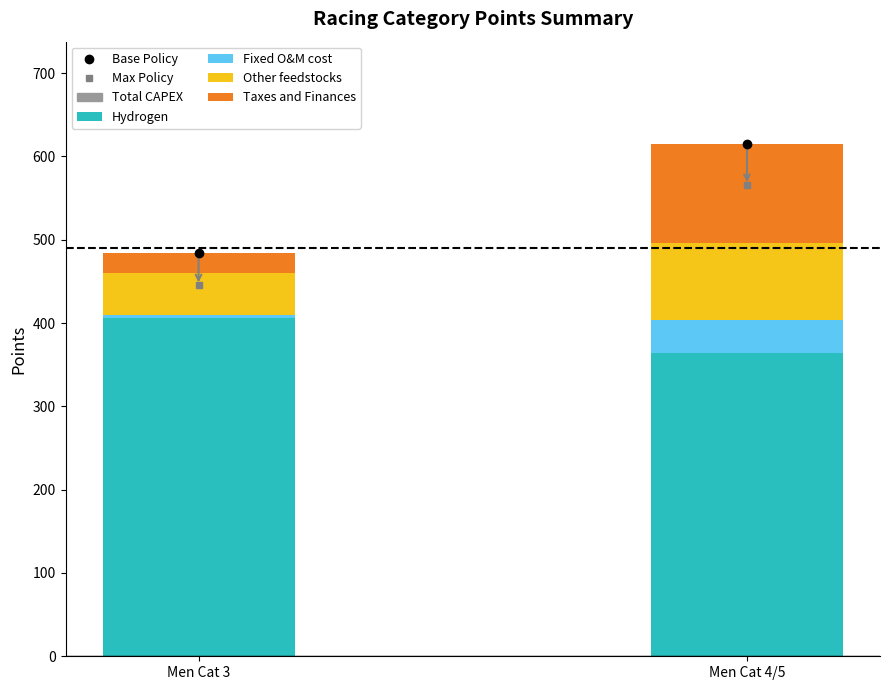

Reading left to right, list the values for the Hydrogen series.

406.3	364.3